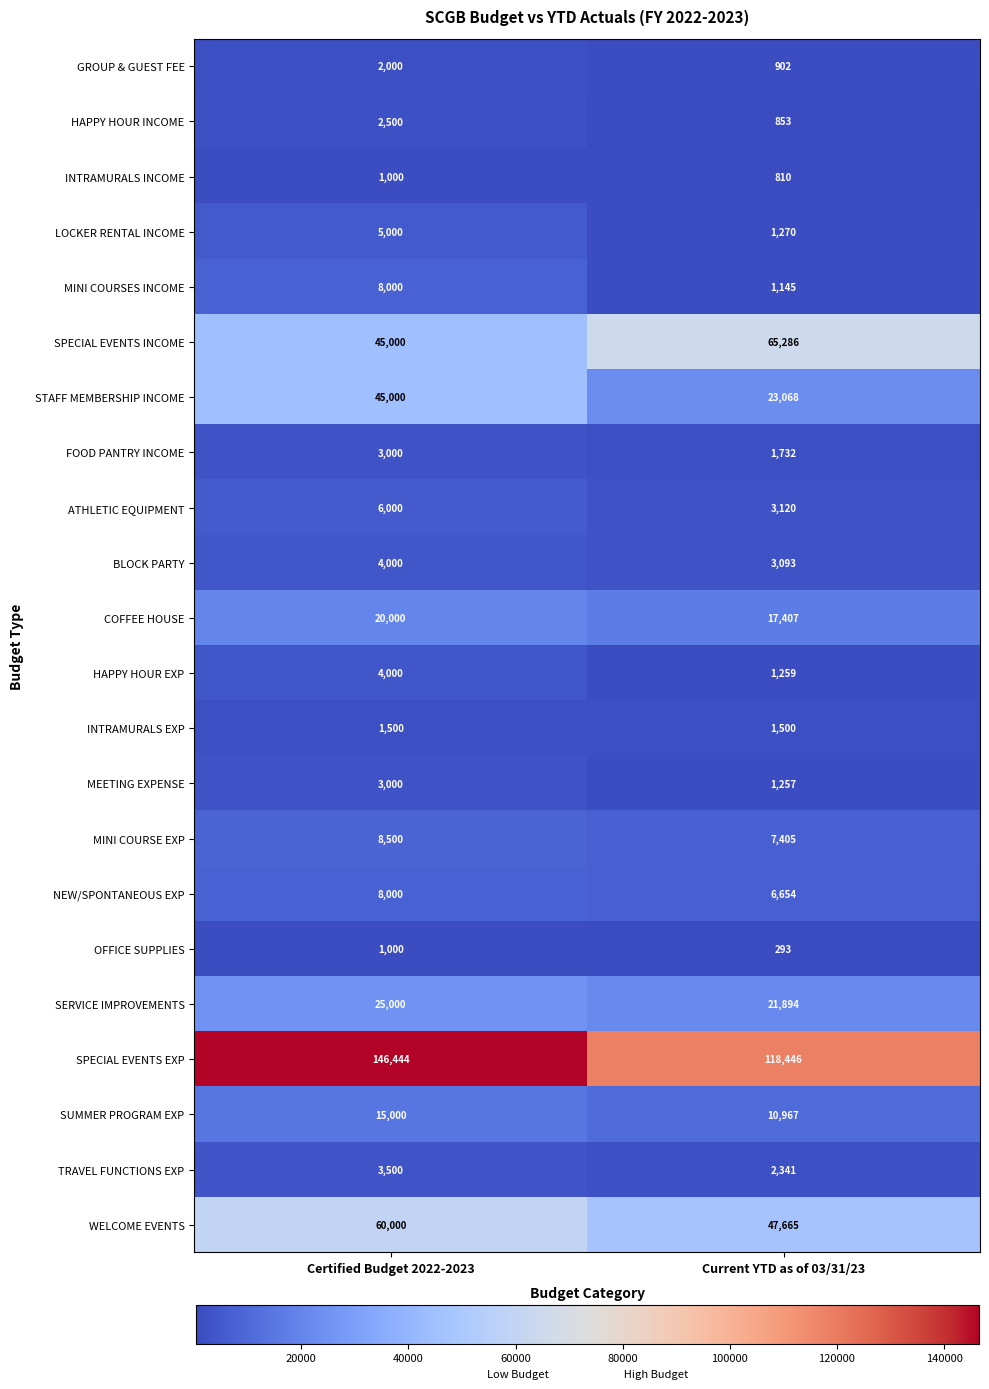

What is the sum of the SPECIAL EVENTS EXP values at Certified Budget 2022-2023 and Current YTD as of 03/31/23?

264890